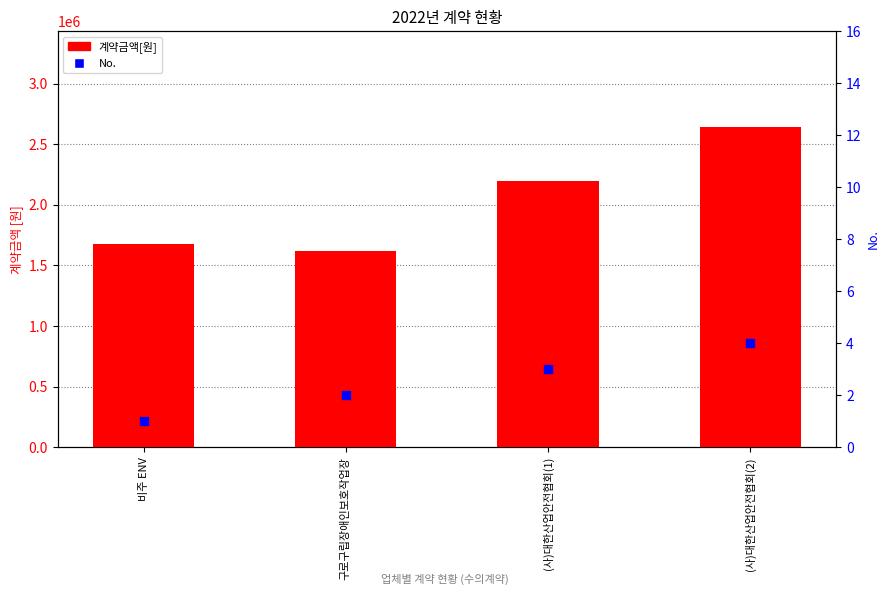

At how many categories does at least one series exceed 115377?

4